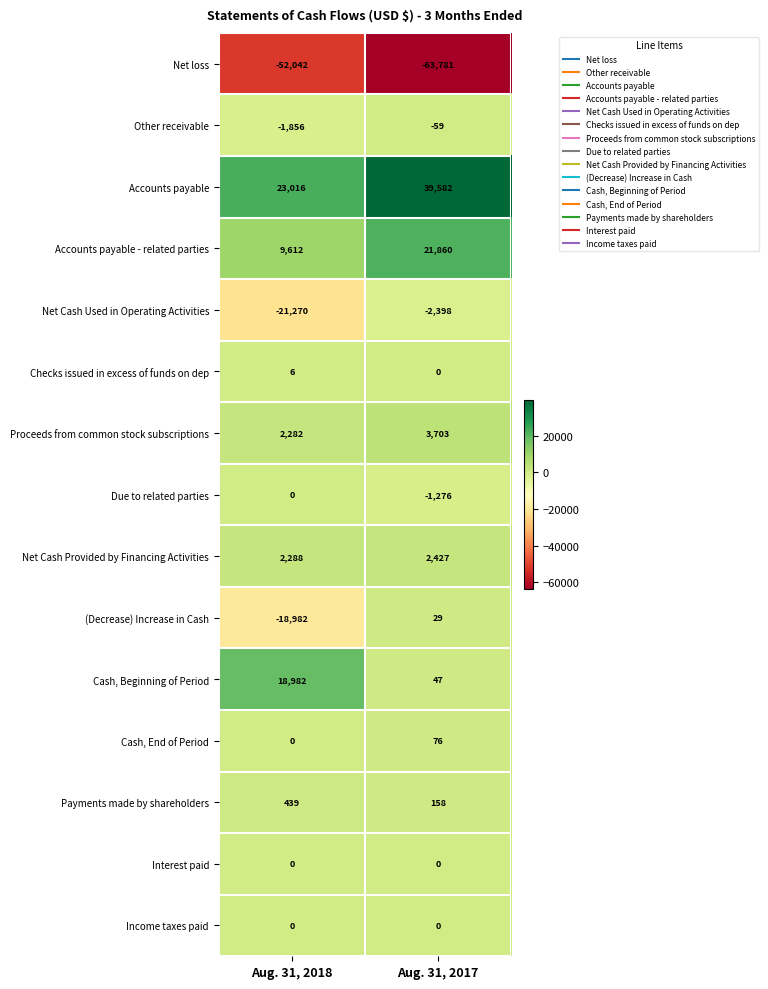

True or false: Proceeds from common stock subscriptions has a value of 2282 at Aug. 31, 2018.

True